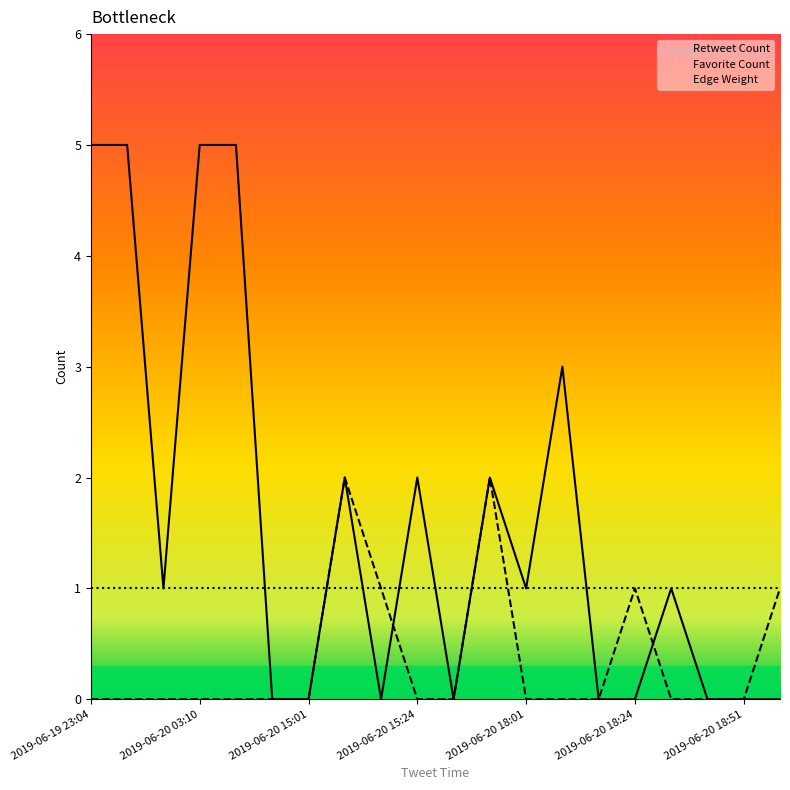

How many categories are shown in the chart?

20